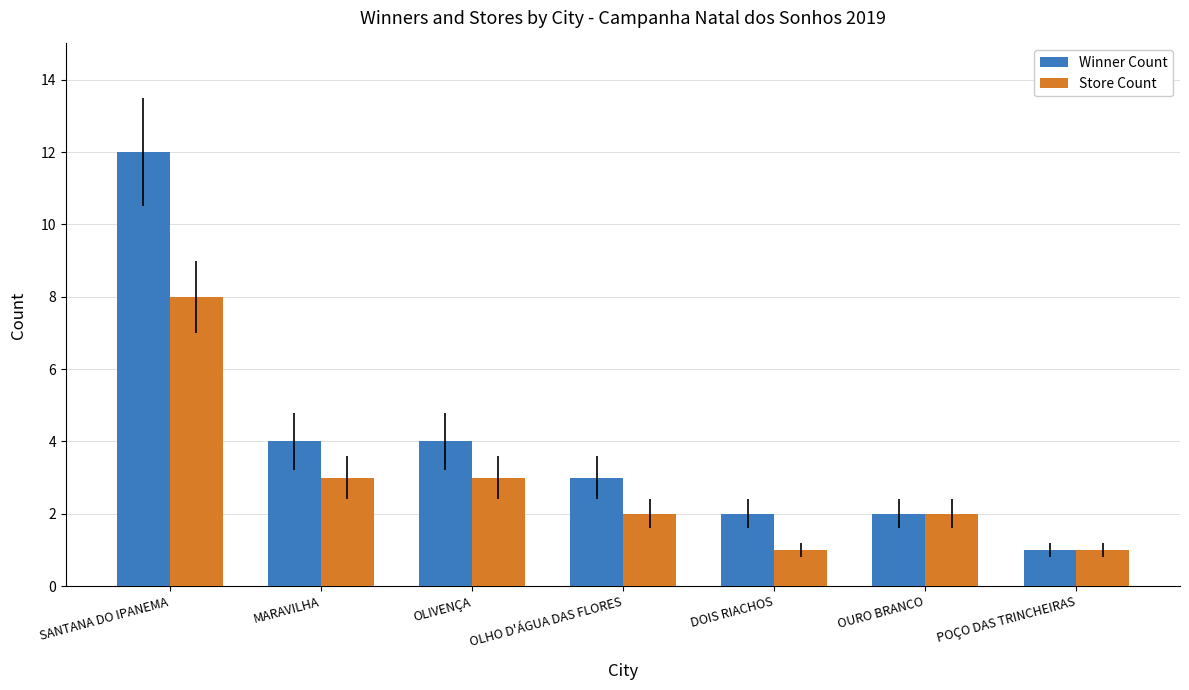

Rank the series by their maximum value, from lowest to highest.

Store Count, Winner Count